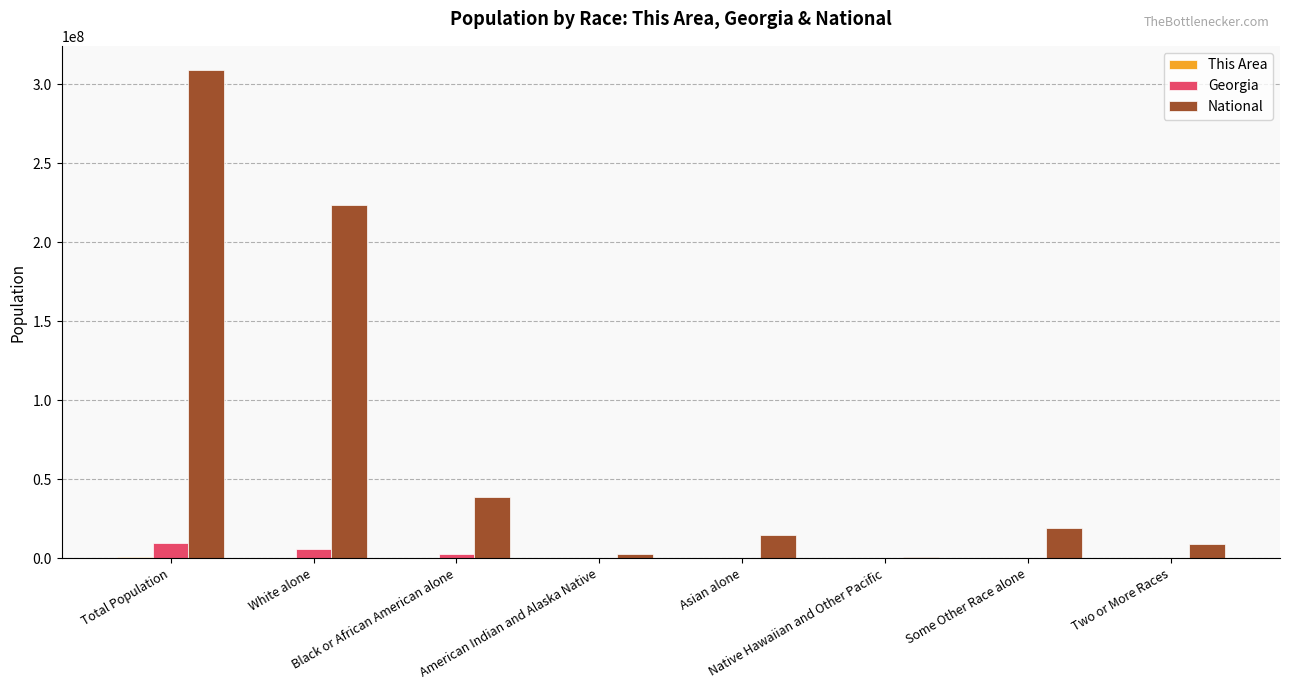

Reading left to right, extract all data points from this chart.

This Area: 715599	425143	249953	1936	8896	413	17432	11826
Georgia: 9687653	5787440	2950435	32151	314467	6799	388872	207489
National: 308745538	223553265	38929319	2932248	14674252	540013	19107368	9009073